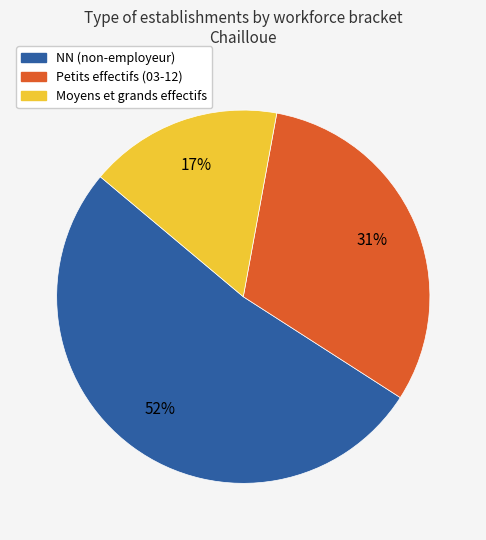

Does any single category account for the majority?

Yes